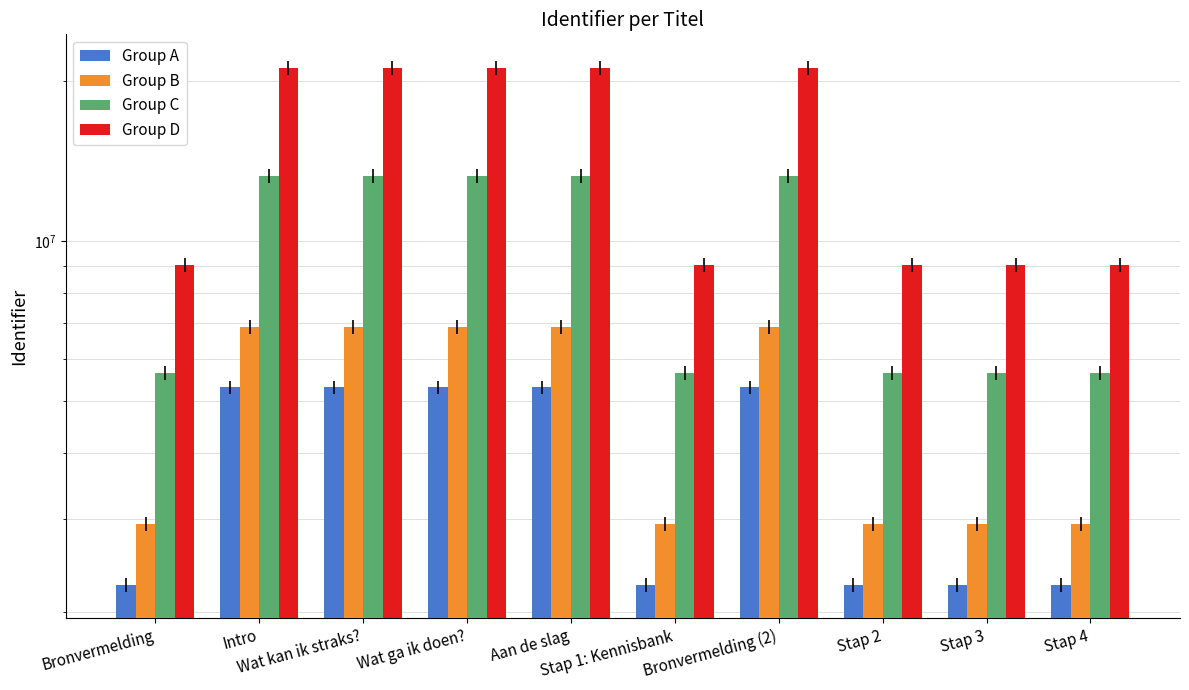

What position from the right is Bronvermelding?

10